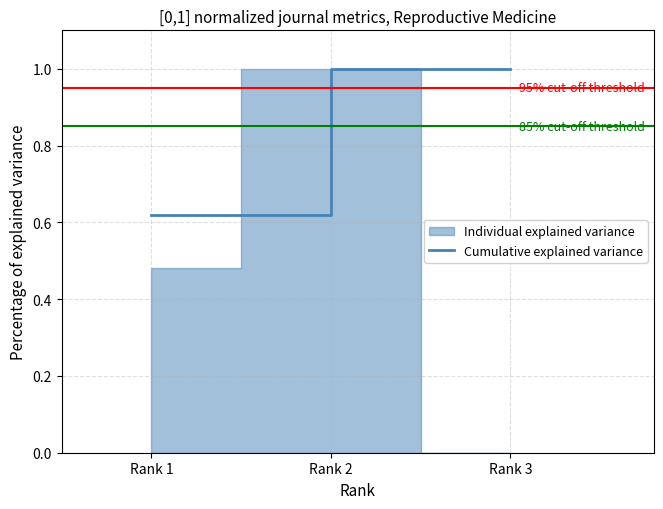

The chart shows a value of 1.4 at Rank 2. True or false?

False